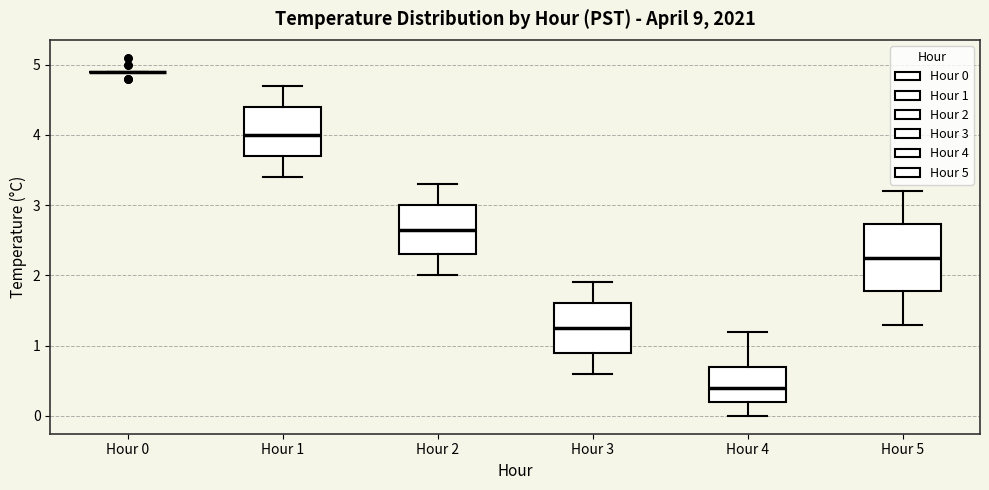

Where is the lower edge of the box for Hour 4 on the y-axis? The values are not printed on the chart, so give them approximately, as read against the axis.

0.2